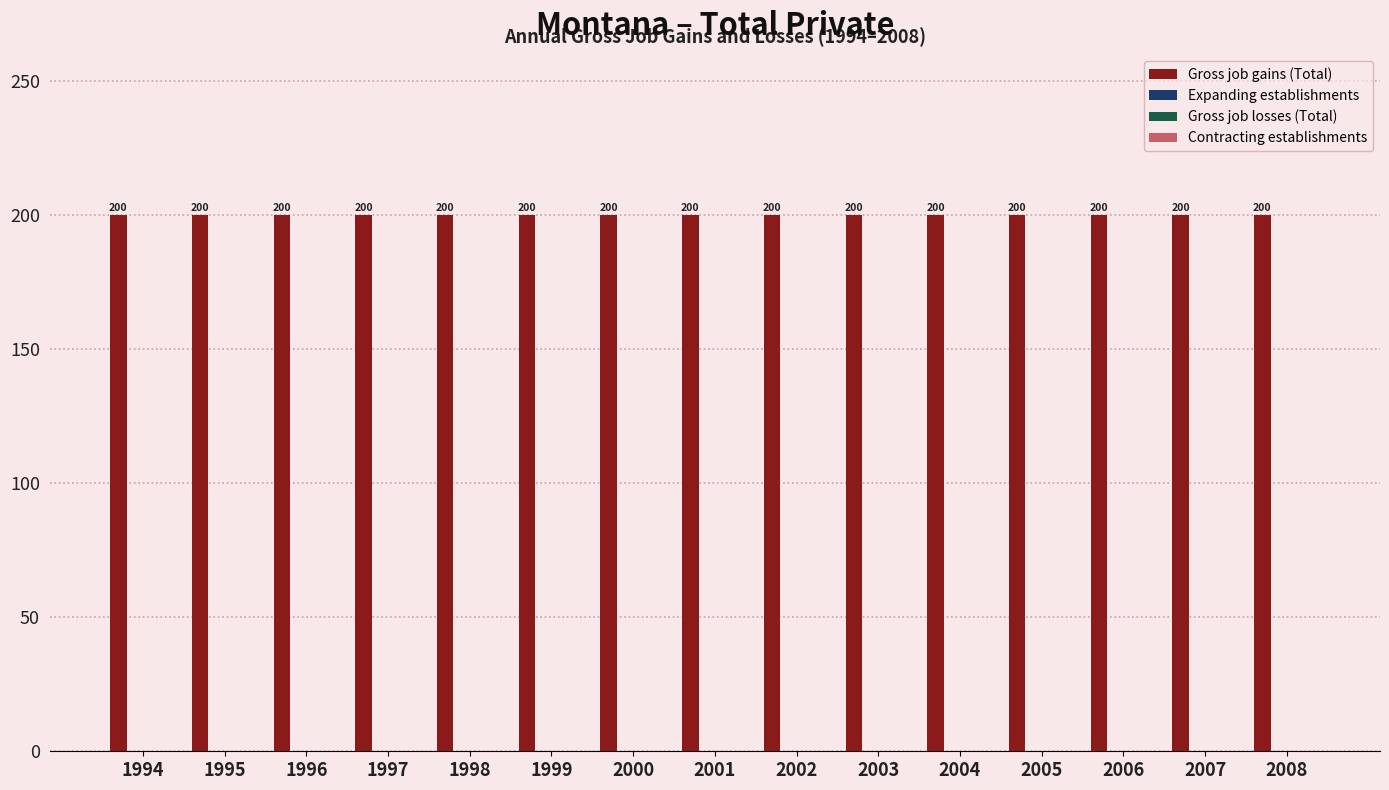

Reading right to left, transcribe all the data shown in this chart.

Gross job gains (Total): 200	200	200	200	200	200	200	200	200	200	200	200	200	200	200
Expanding establishments: 0	0	0	0	0	0	0	0	0	0	0	0	0	0	0
Gross job losses (Total): 0	0	0	0	0	0	0	0	0	0	0	0	0	0	0
Contracting establishments: 0	0	0	0	0	0	0	0	0	0	0	0	0	0	0